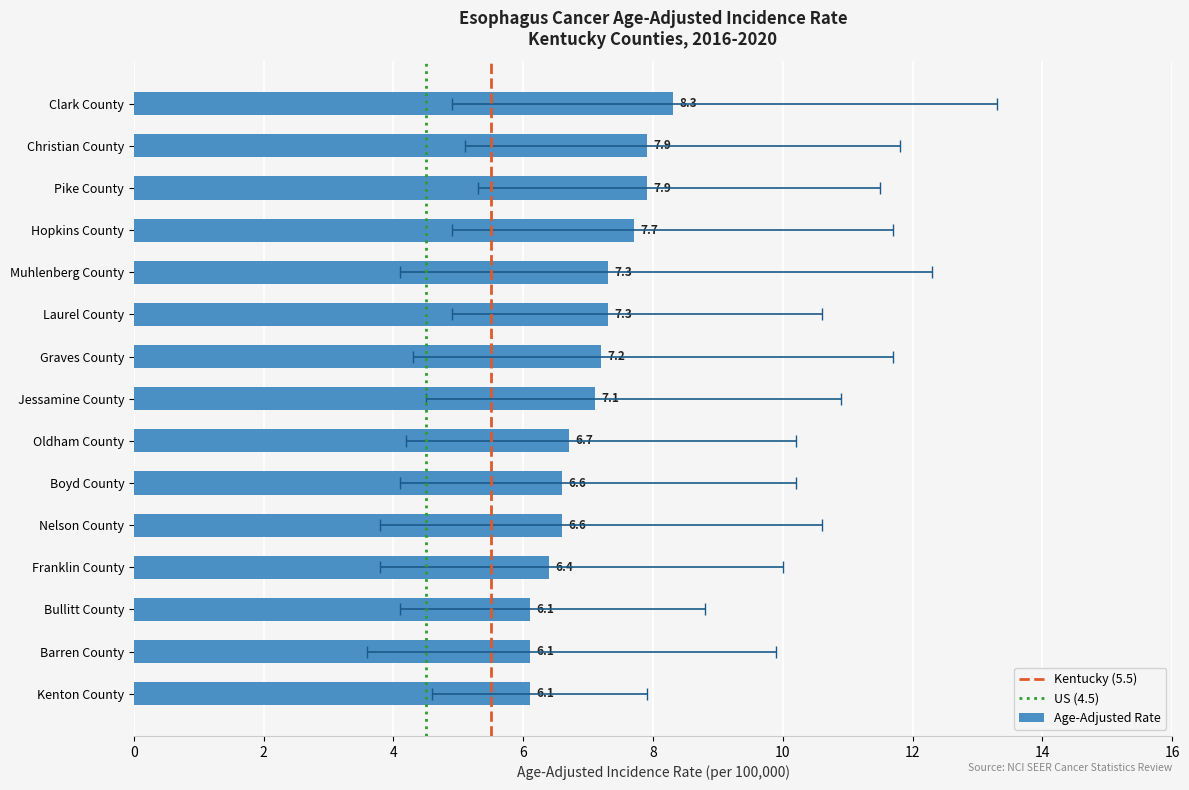

What is the difference between the maximum and minimum values in the Upper 95% CI series?

5.4